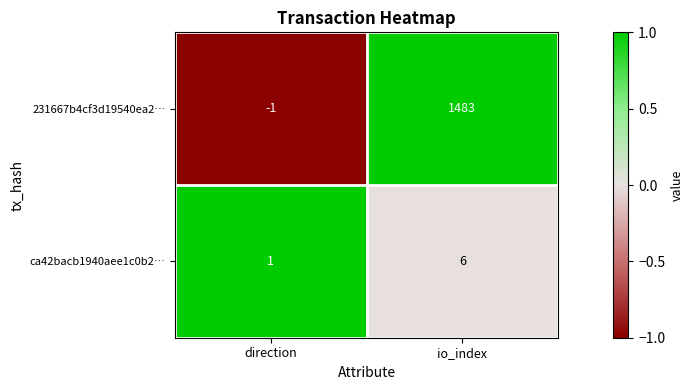

Is it true that ca42bacb1940aee1c0b2… equals 2 at io_index?

False